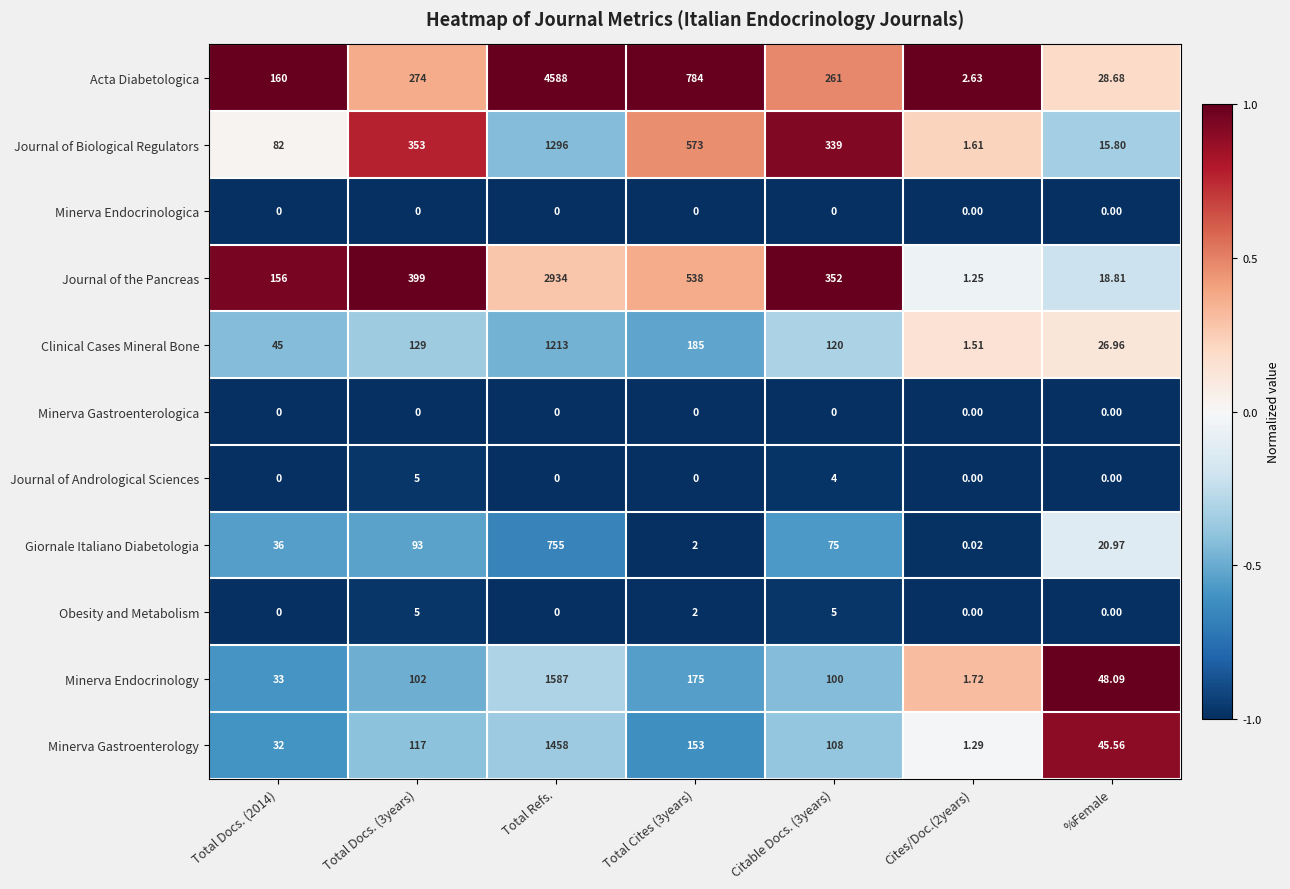

Which series has the widest spread of values?

Acta Diabetologica